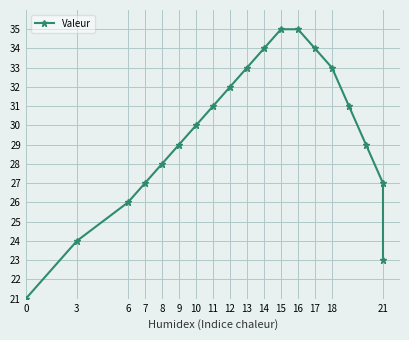

Is it true that the value at 11 is 21?

False